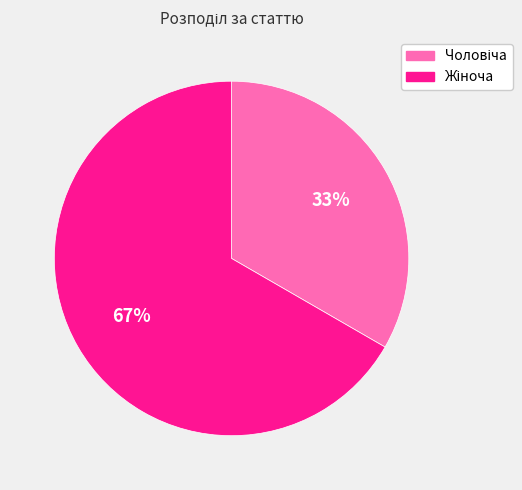

Is there a majority slice in this chart?

Yes